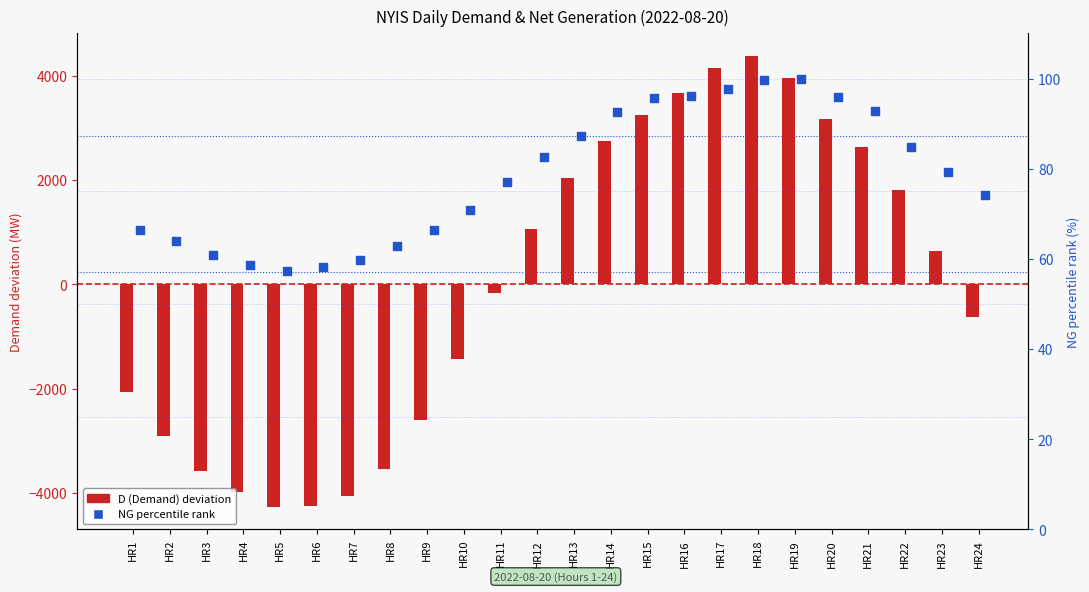

What are all the series names shown in the legend?

D (Demand) deviation, NG percentile rank